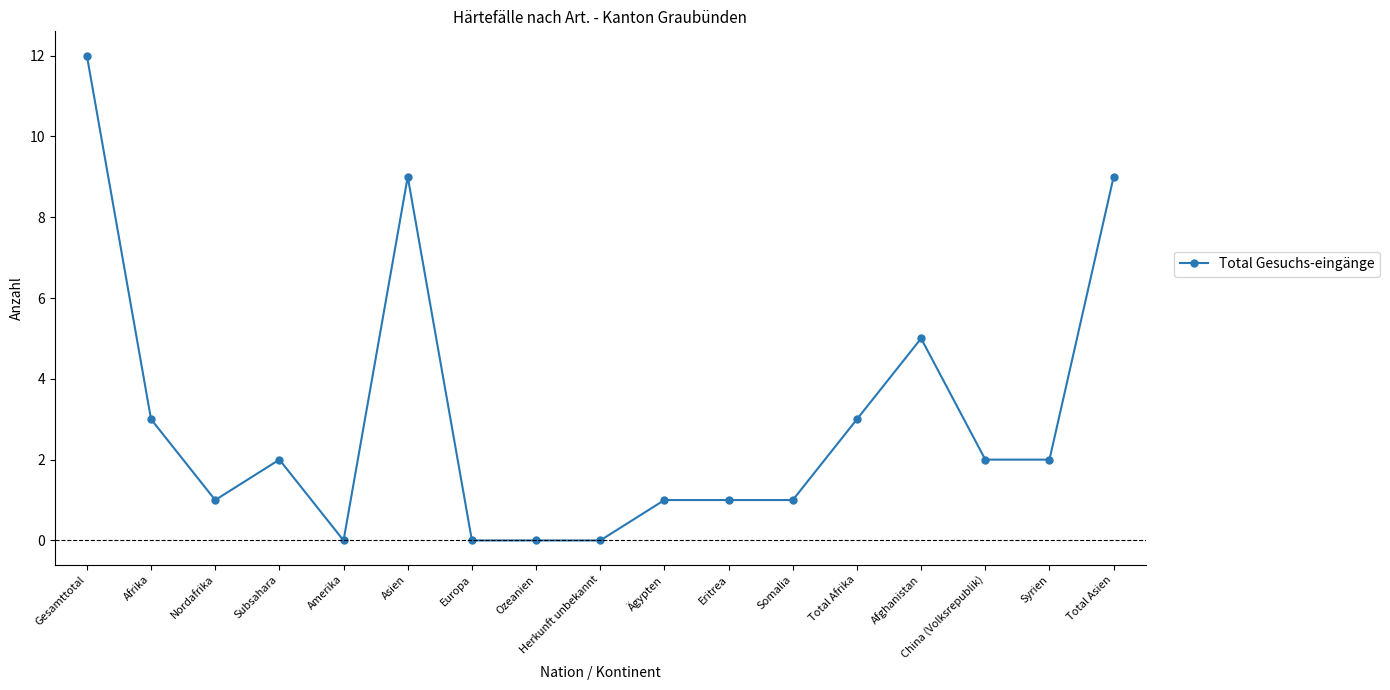

What is the difference between the maximum and minimum values?

12